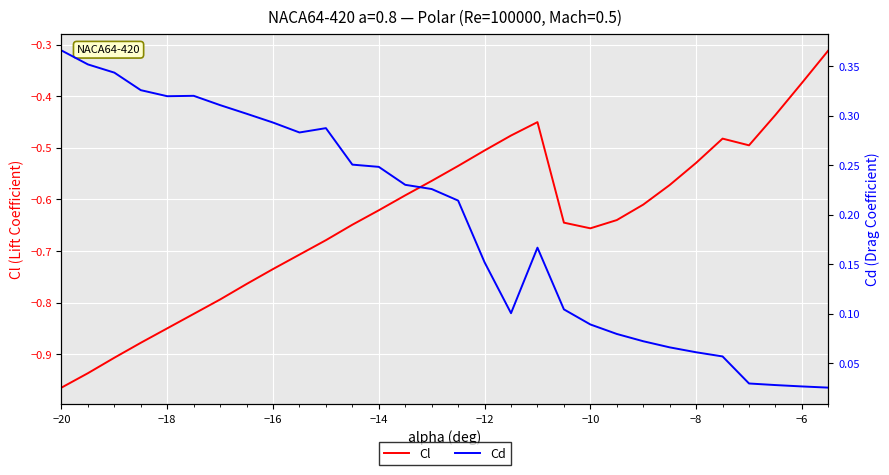

How many interior local valleys does the Cd series have?

3